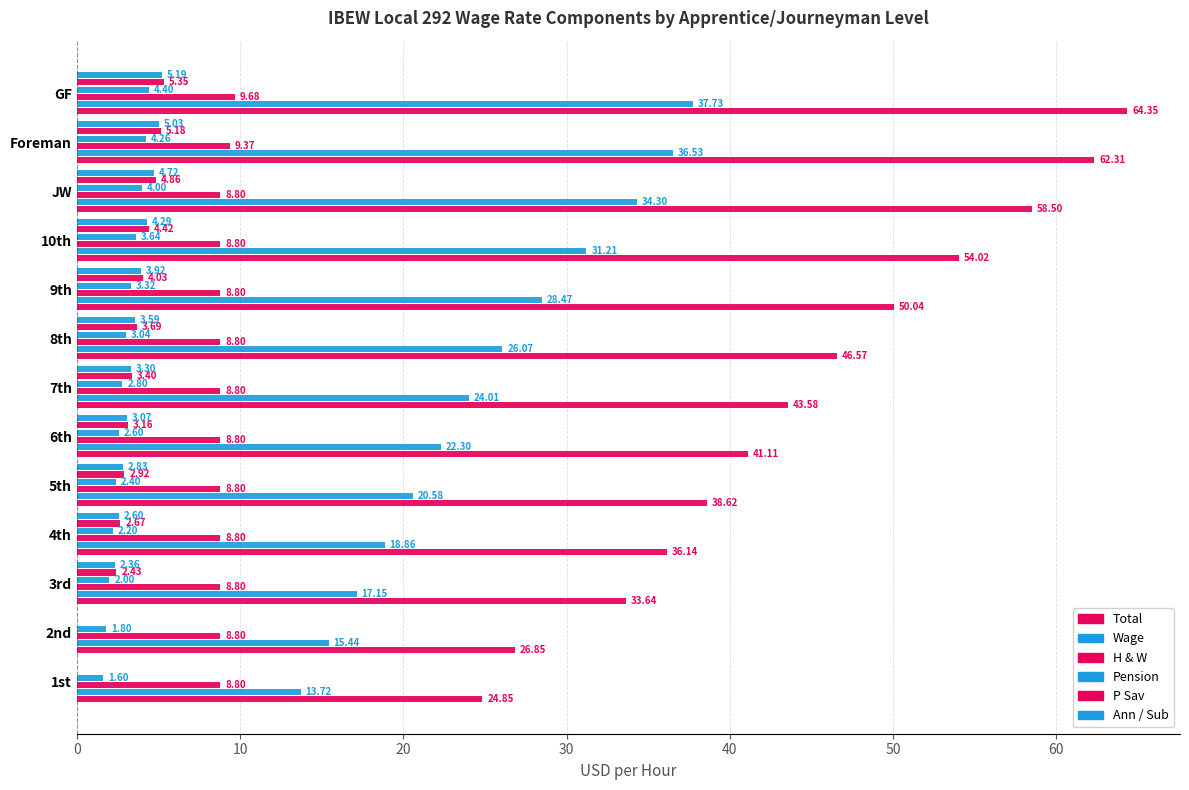

List the series in order of their peak value, highest first.

Total, Wage, H & W, P Sav, Ann / Sub, Pension